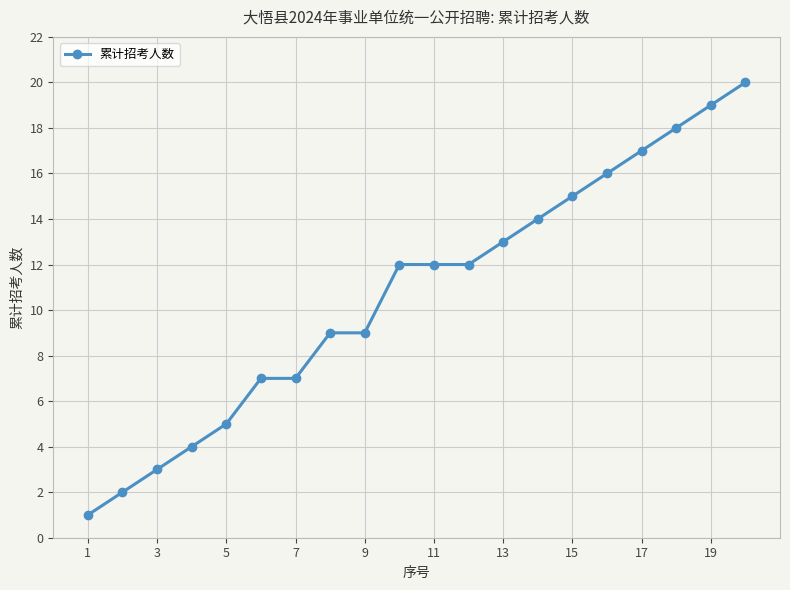

What is the maximum value shown in the chart?

20